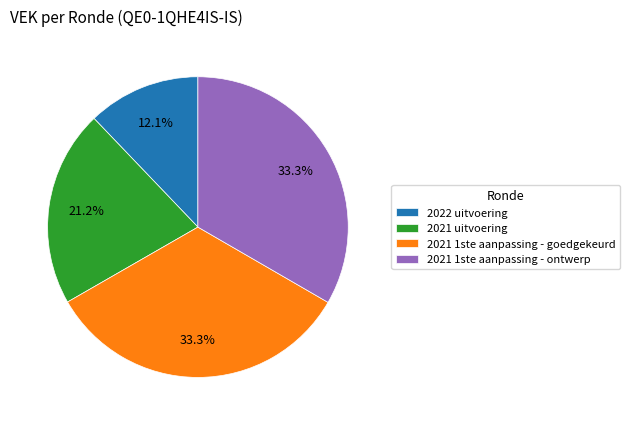

How many slices are in this pie chart?

4